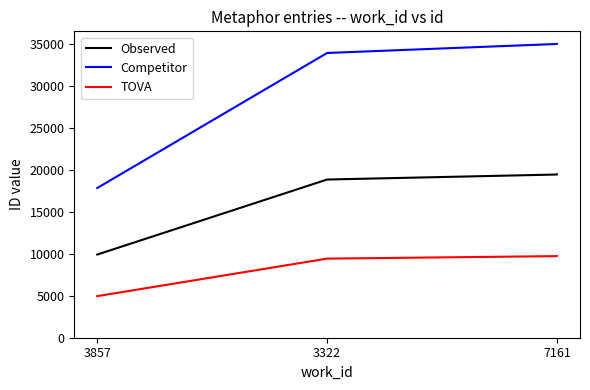

What is the difference between the maximum and minimum values in the TOVA series?

4766.0